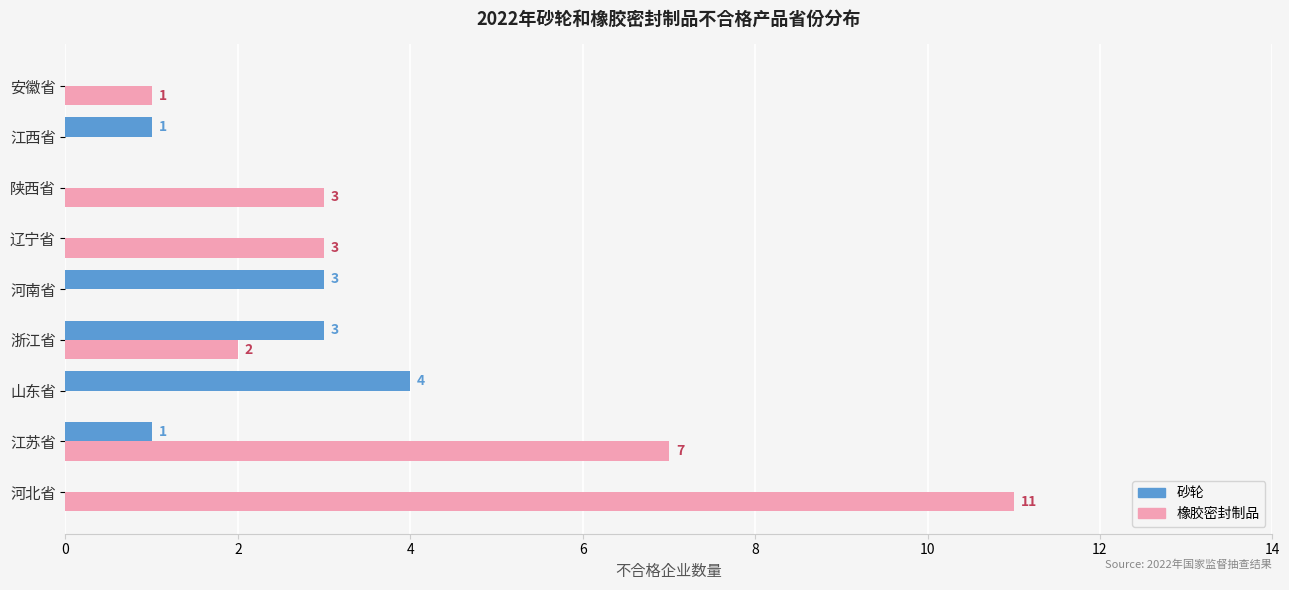

At which category is the sum across all series the highest?

河北省